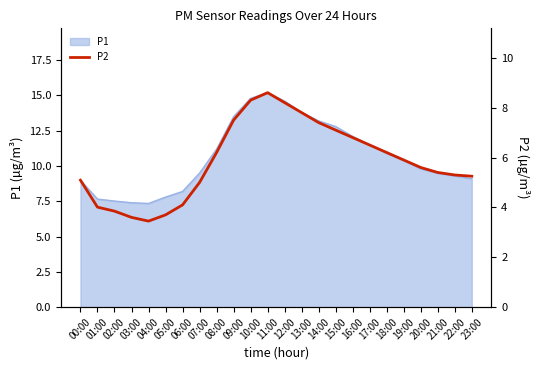

What is the ratio of the value at 13:00 to the value at 21:00?

1.4